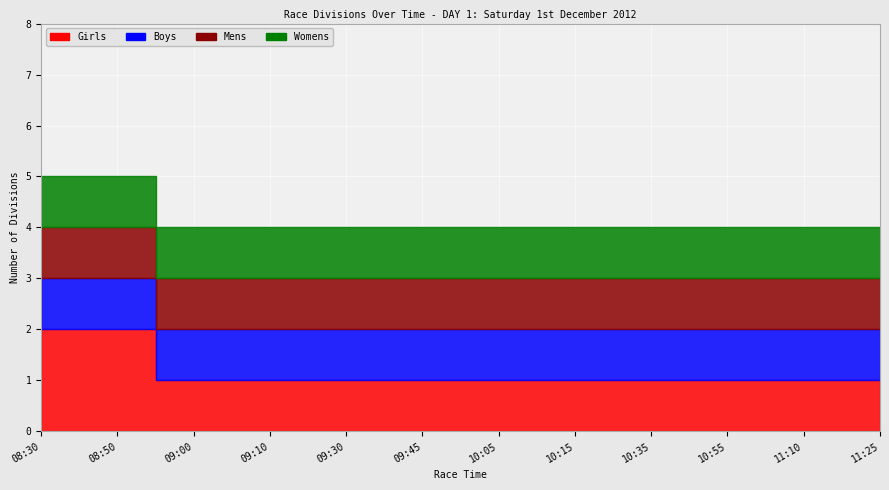

At how many categories does at least one series exceed 1?

2